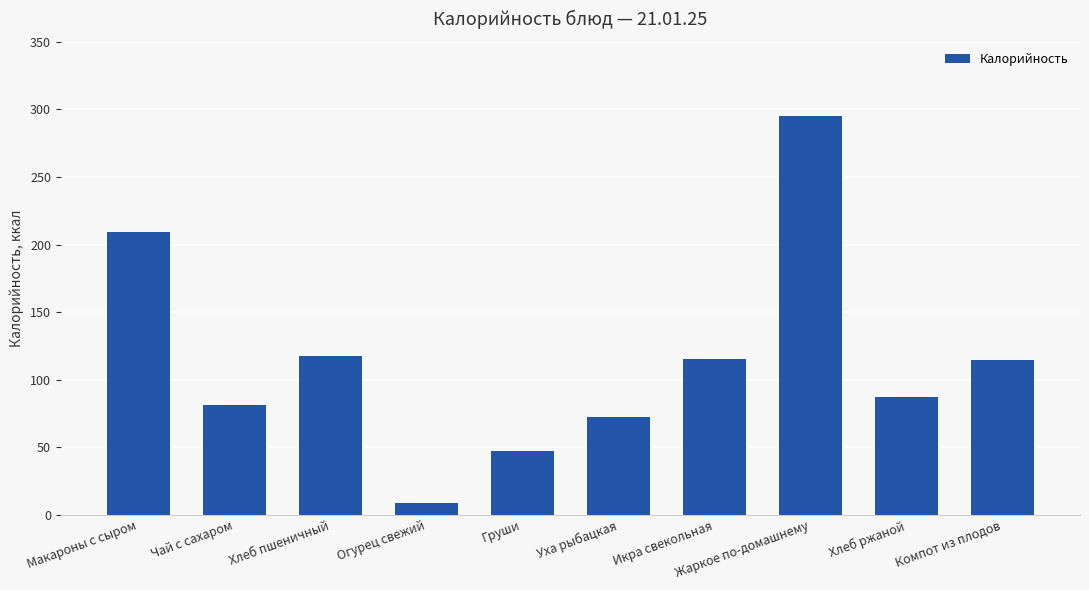

The chart shows a value of 11.8 at Груши. True or false?

False